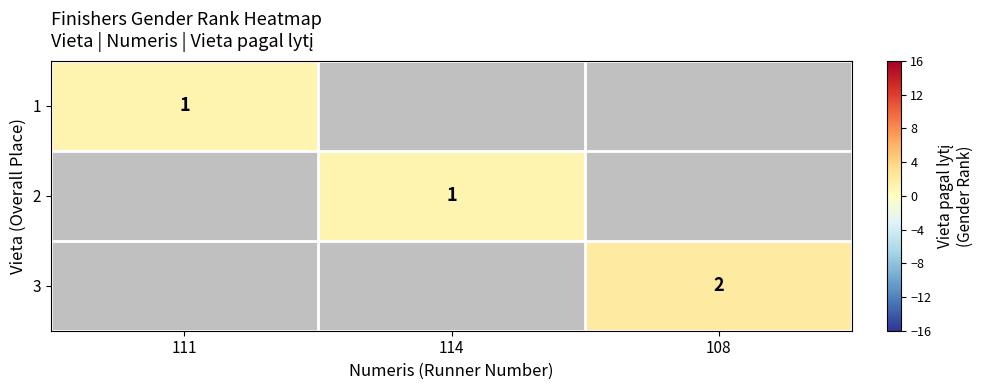

The value of 2 at 114 is 1. True or false?

True